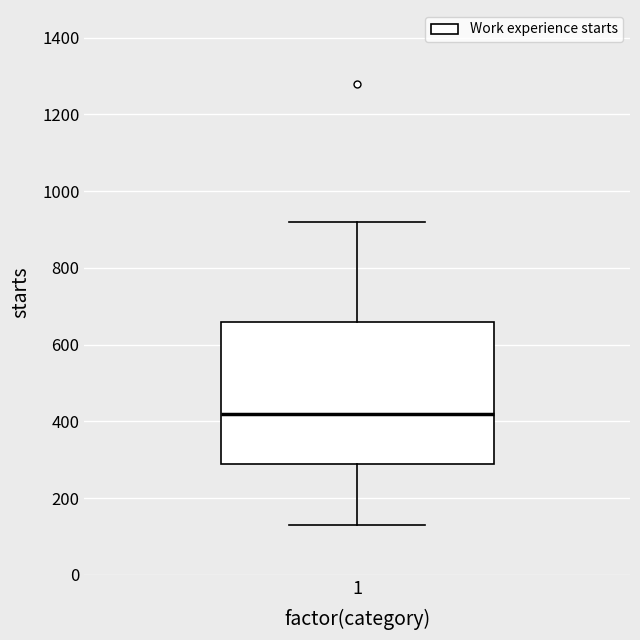

Read this box plot against the y-axis: the position of the median line, the range covered by the box, and the ends of both whiskers. The values are not printed on the chart, so give them approximately, as read against the axis.

median 420, box 300 to 660, whiskers 140 to 920